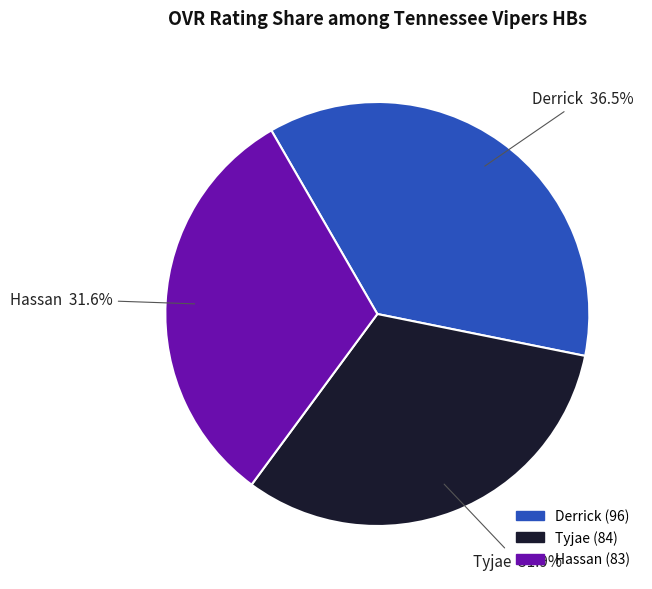

How many segments does this pie chart have?

3